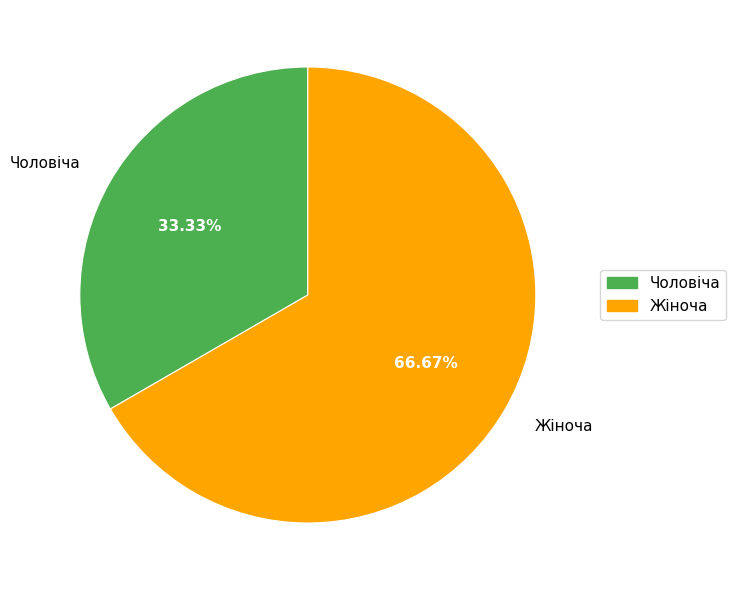

How many slices are in this pie chart?

2